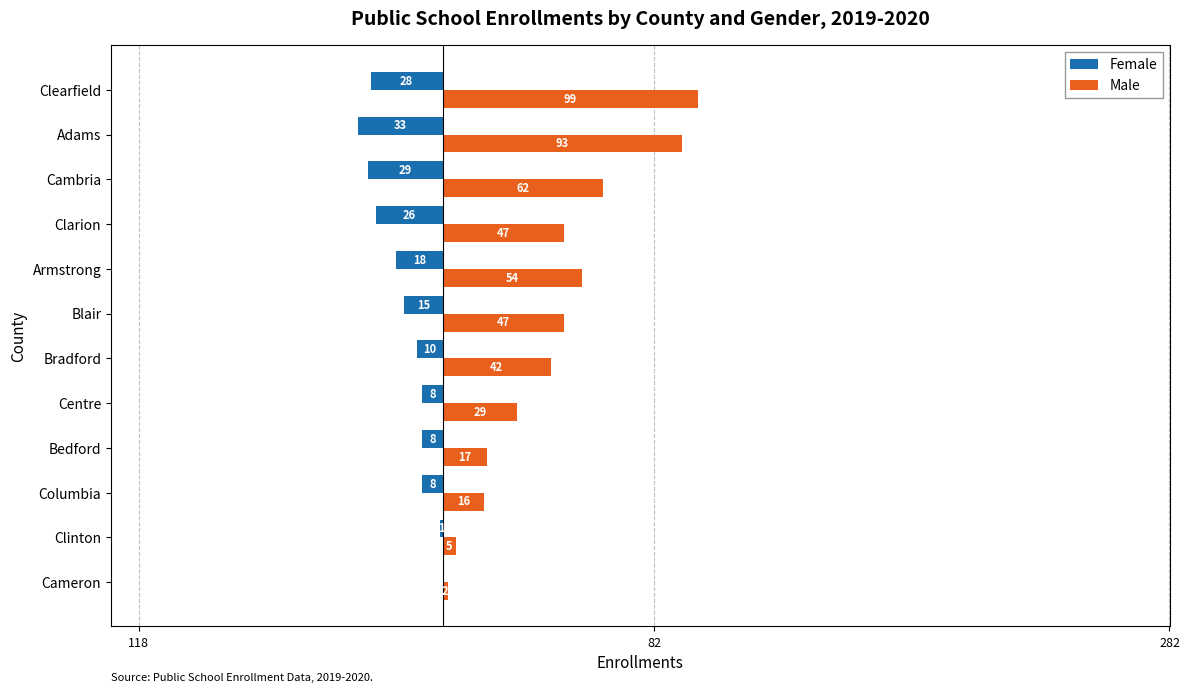

Reading left to right, what are all the values shown in this chart?

Female: 0	-1	-8	-8	-8	-10	-15	-18	-26	-29	-33	-28
Male: 2	5	16	17	29	42	47	54	47	62	93	99